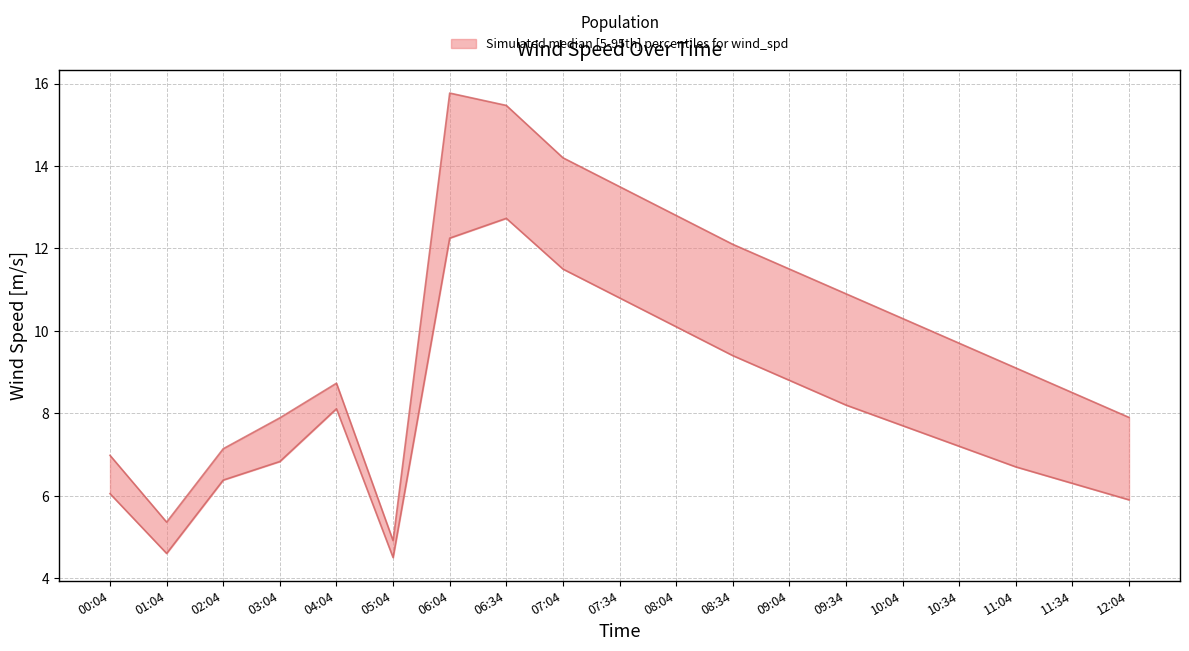

What is the difference between the wind_spd_gust values at 00:04 and 11:34?

1.5